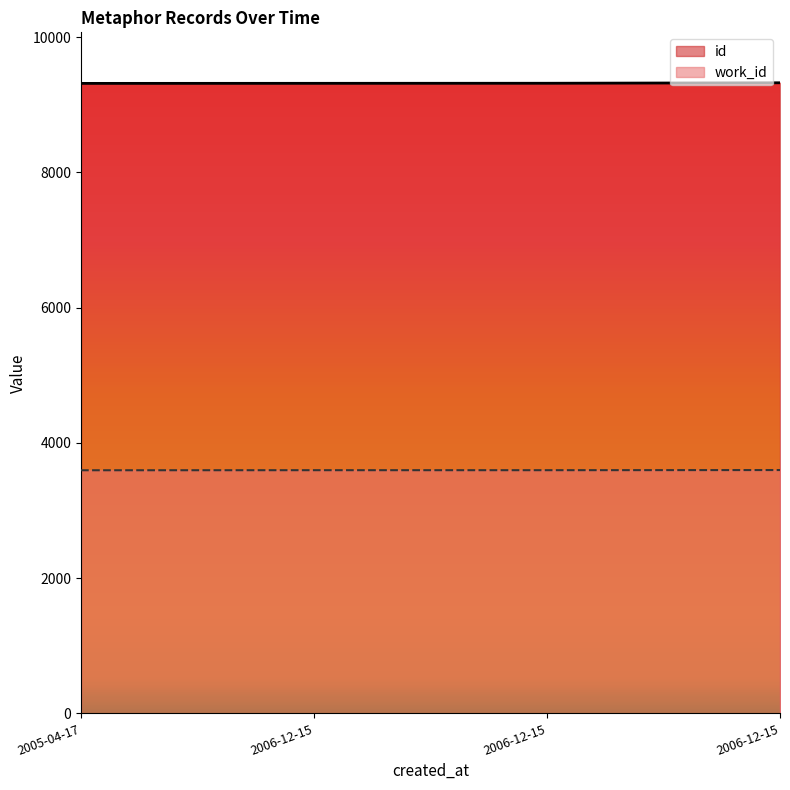

List the series in order of their overall mean, highest first.

id, work_id